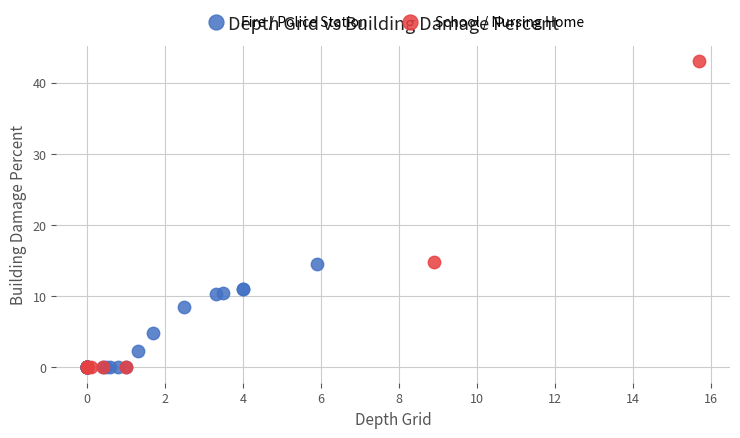

Which series contains the highest Y value?

School / Nursing Home